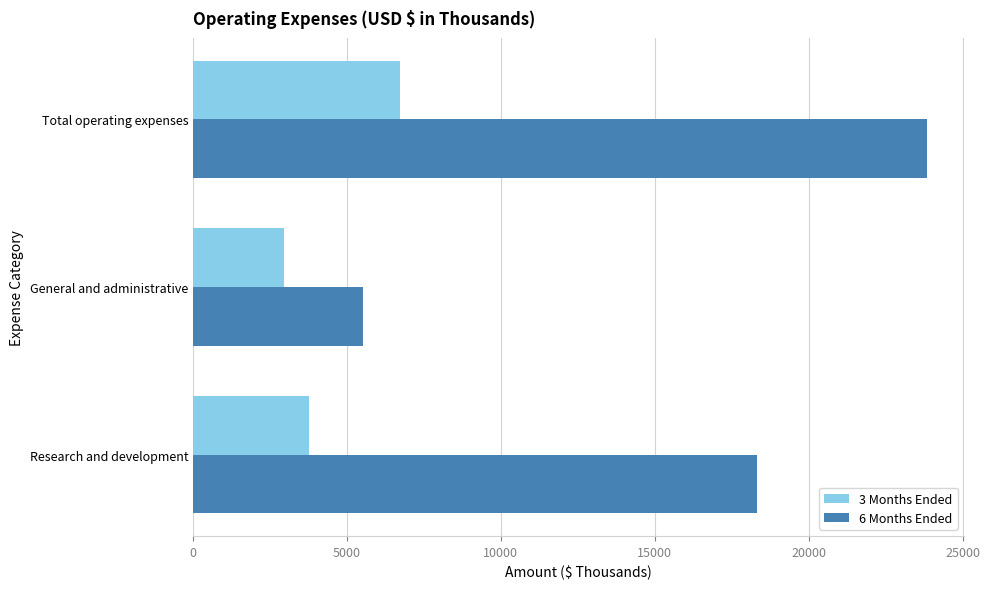

Read the 6 Months Ended value at General and administrative.

5529